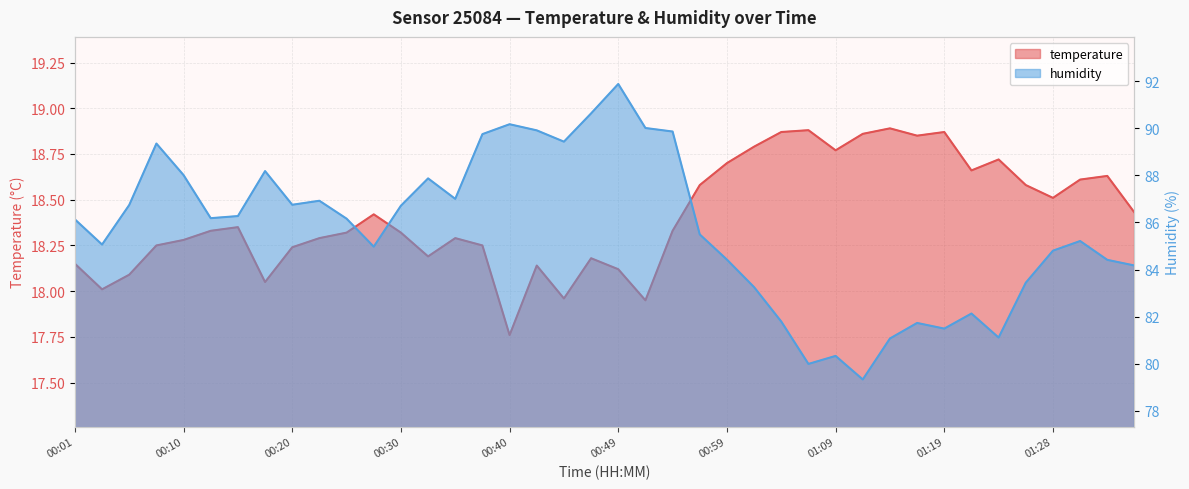

What is the label of the 40th point from the left?

01:36